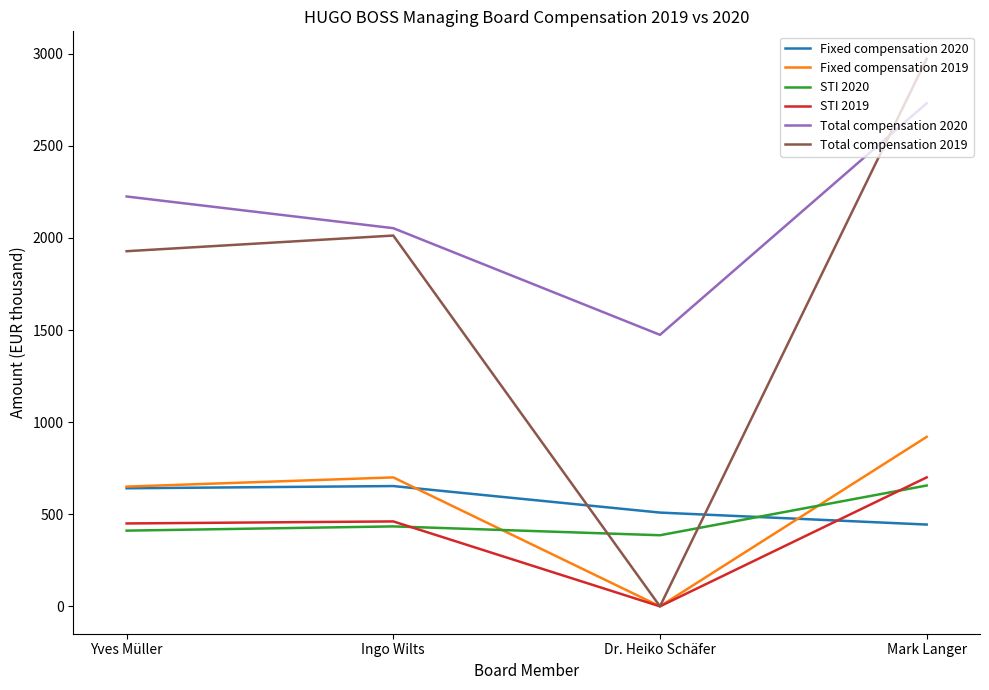

Which series has the largest total across all categories?

Total compensation 2020